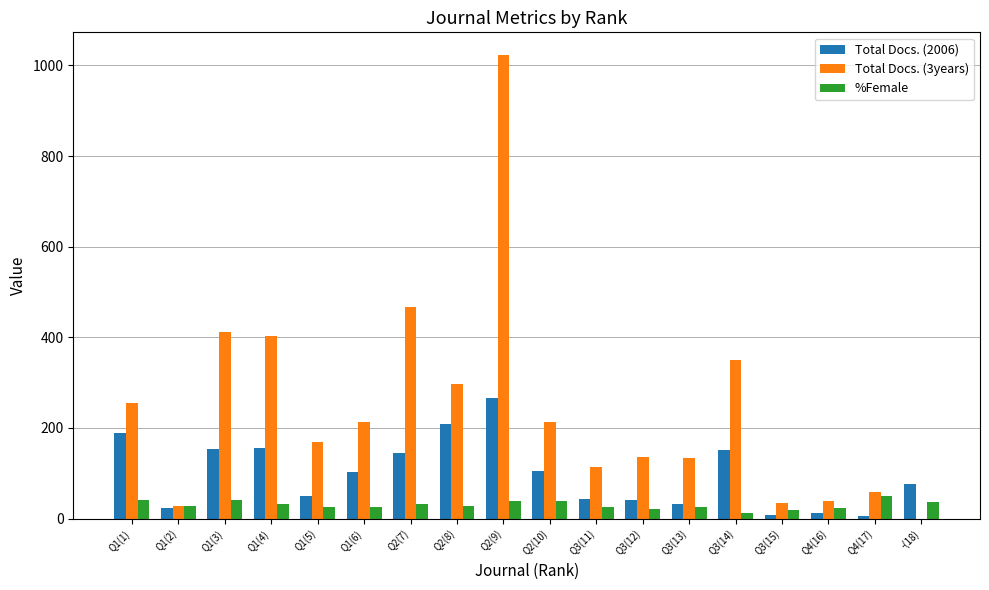

What is the average value of the %Female series?

30.2